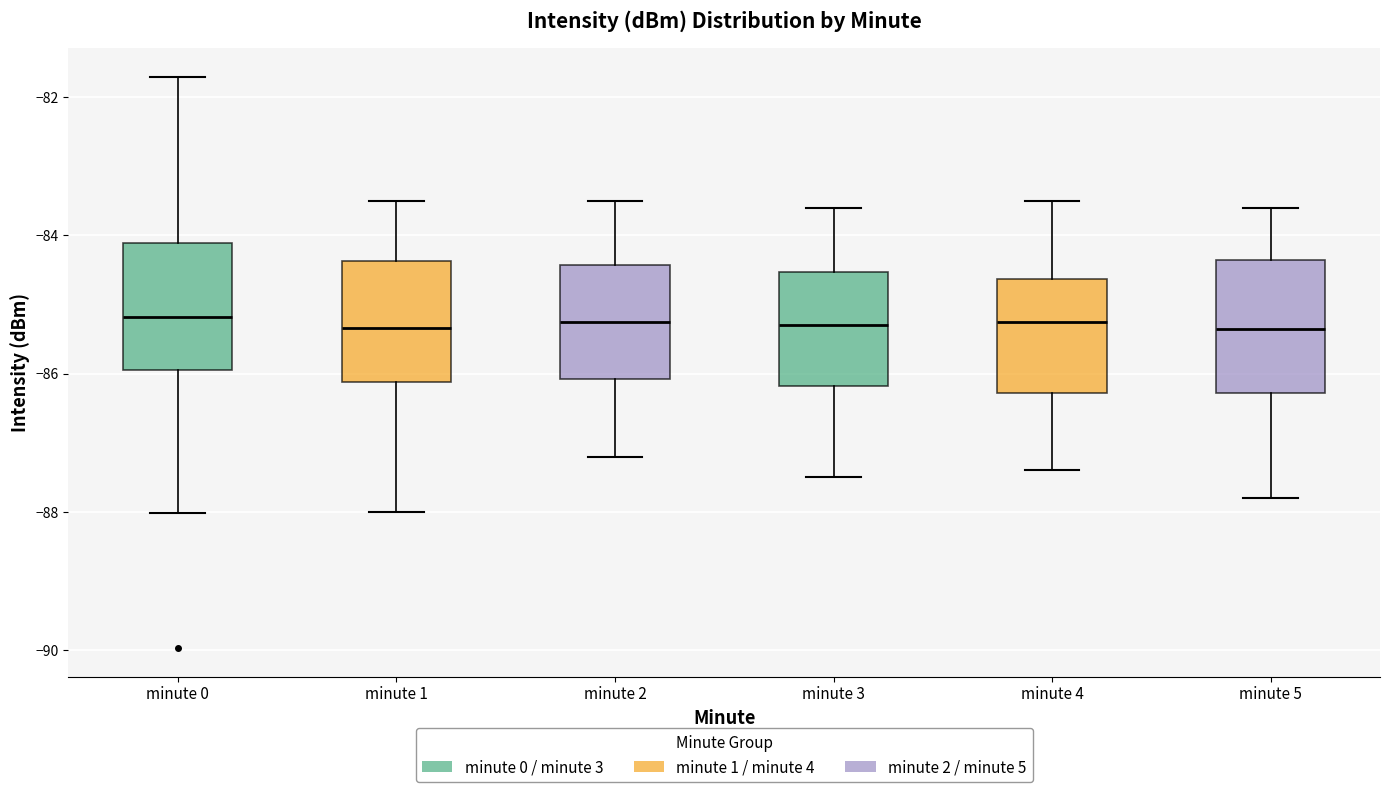

Reading left to right, read every box against the y-axis: the position of its median line, the range the box covers, and the ends of its whiskers. The values are not printed on the chart, so give them approximately, as read against the axis.

minute 0: median -85.2, box -86.0 to -84.2, whiskers -88.0 to -81.6
minute 1: median -85.4, box -86.2 to -84.4, whiskers -88.0 to -83.4
minute 2: median -85.2, box -86.0 to -84.4, whiskers -87.2 to -83.4
minute 3: median -85.2, box -86.2 to -84.6, whiskers -87.4 to -83.6
minute 4: median -85.2, box -86.2 to -84.6, whiskers -87.4 to -83.4
minute 5: median -85.4, box -86.2 to -84.4, whiskers -87.8 to -83.6